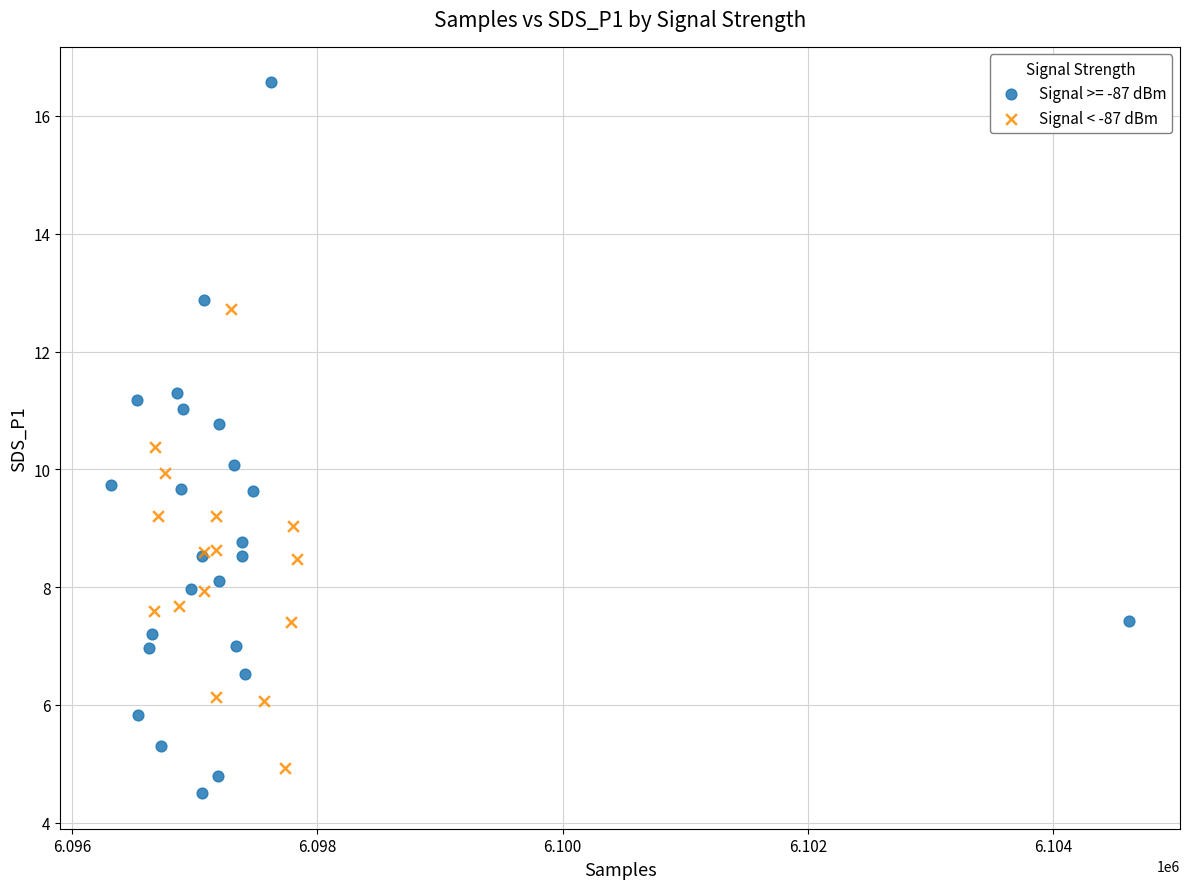

Which series has the widest spread of Y values?

Signal >= -87 dBm